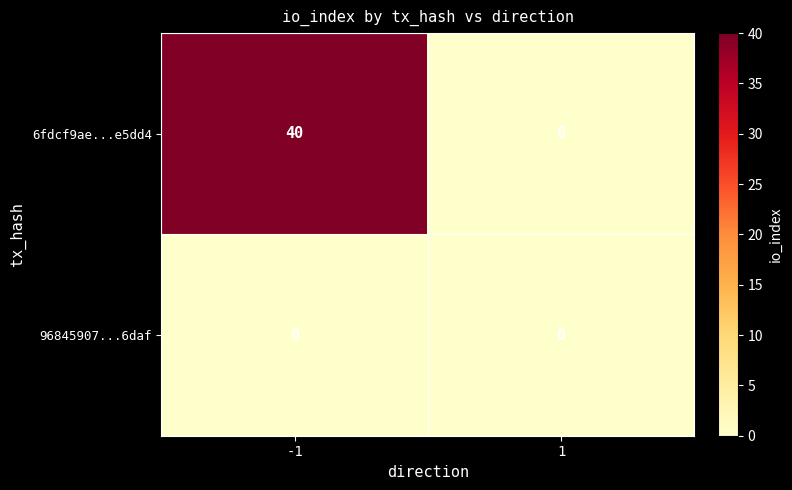

Between -1 and 1, which series saw the biggest shift?

6fdcf9ae...e5dd4